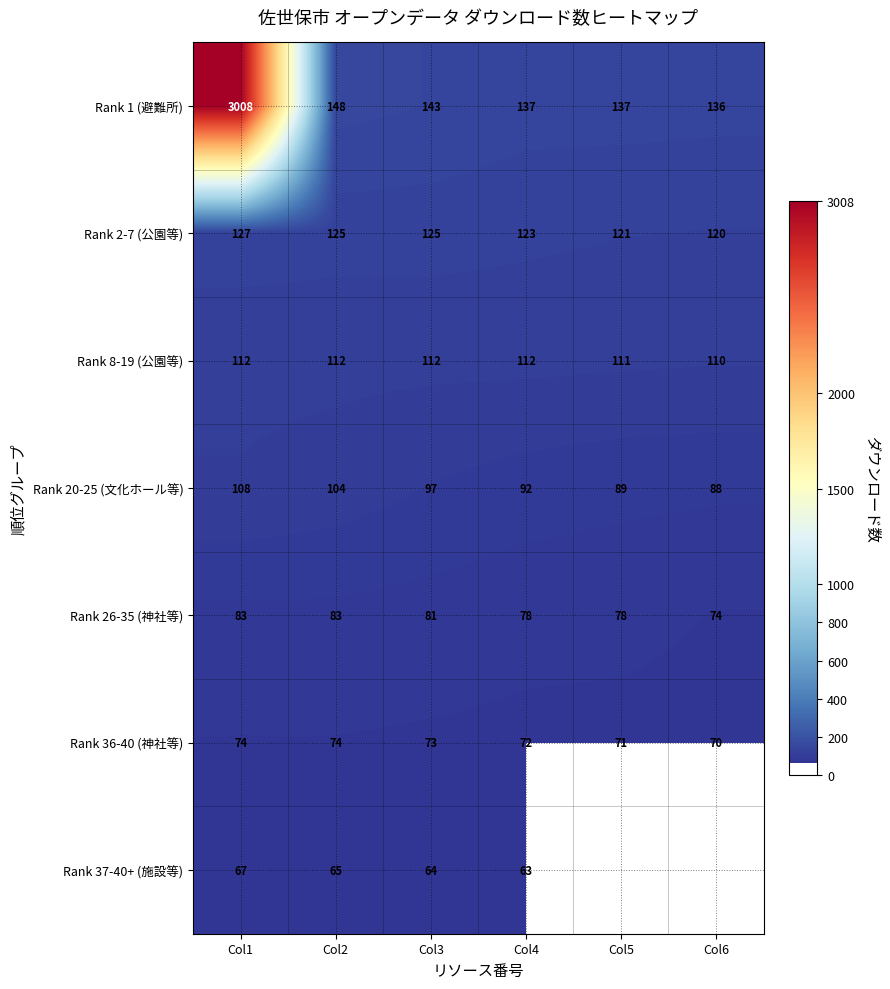

Read the Rank 20-25 (文化ホール等) value at Col2.

104.0